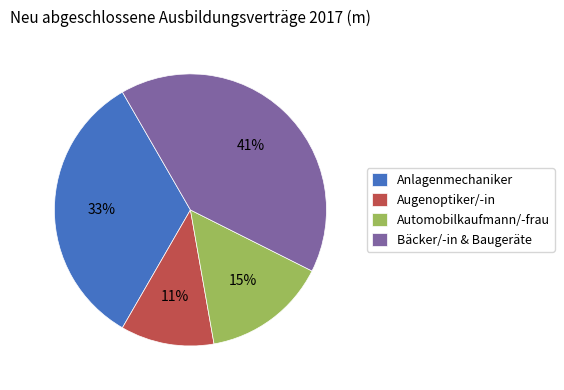

Do Bäcker/-in & Baugeräte and Anlagenmechaniker together represent more than half of the pie?

Yes